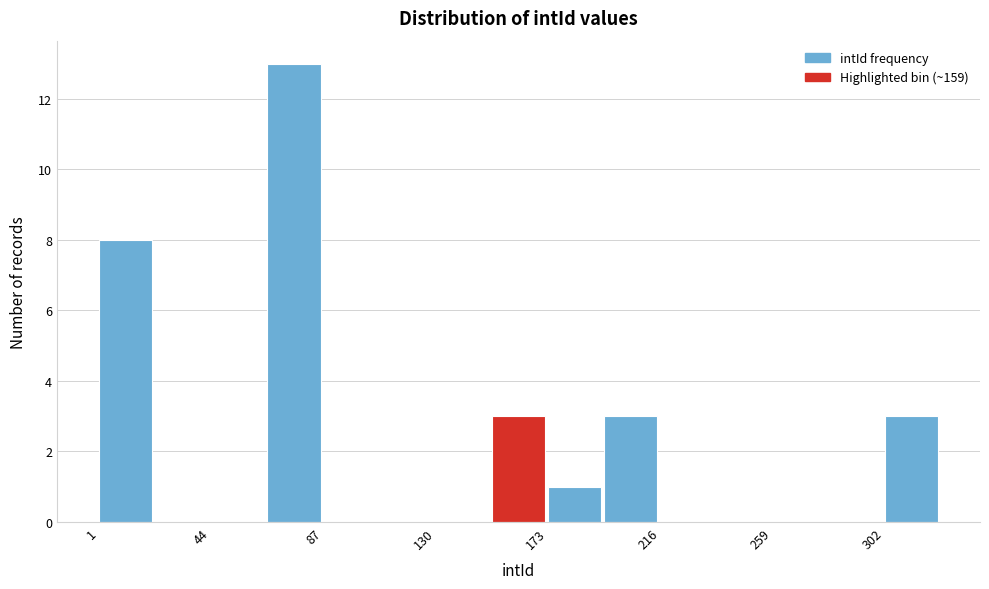

Reading left to right, list every bar in this chart as the range it spans on the x-axis followed by its height. Neither the bar edges nor the heights are printed on the chart, so give them approximately, as read against the axes.

0 to 20: 8
20 to 45: 0
45 to 65: 0
65 to 85: 13
85 to 110: 0
110 to 130: 0
130 to 150: 0
150 to 175: 3
175 to 195: 1
195 to 215: 3
215 to 235: 0
235 to 260: 0
260 to 280: 0
280 to 300: 0
300 to 325: 3